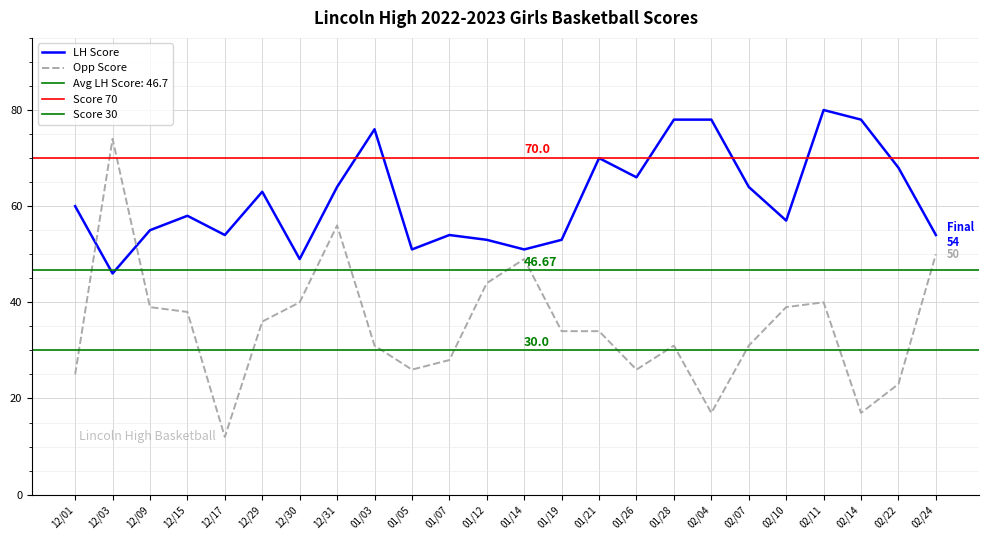

What is the smallest value displayed?

12